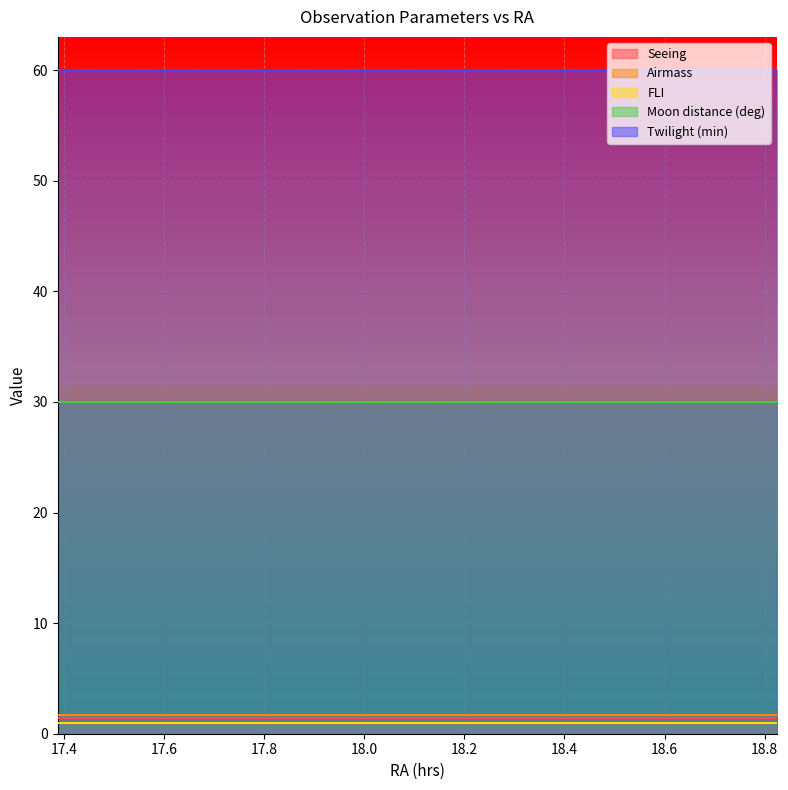

True or false: Moon distance (deg) and Twilight (min) intersect in this chart.

False